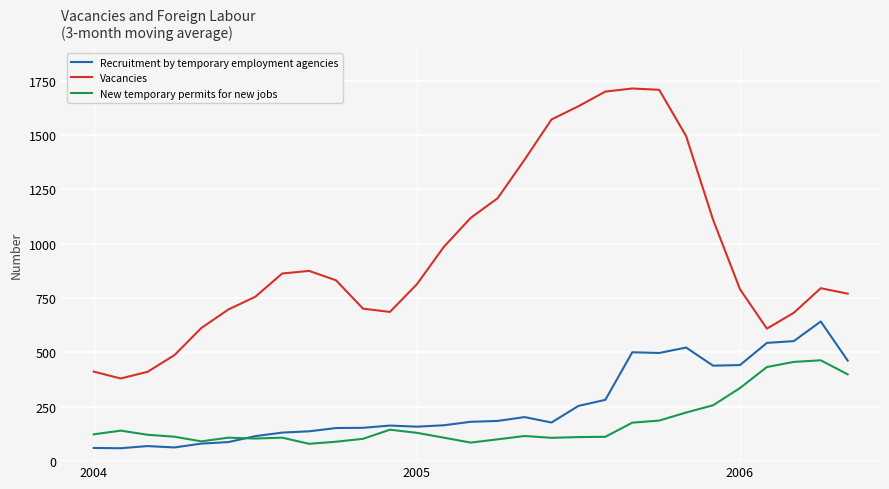

Which series has the largest total across all categories?

Vacancies